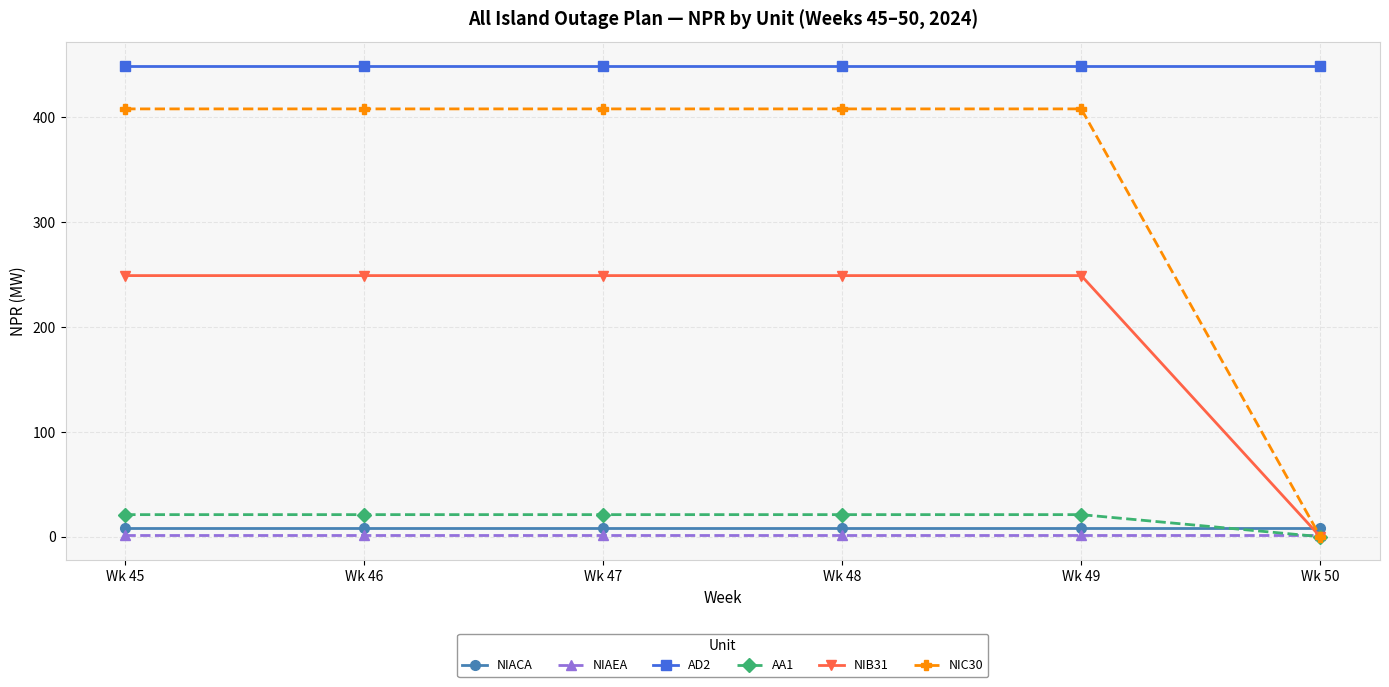

What is the total value across all series at Wk 48?

1137